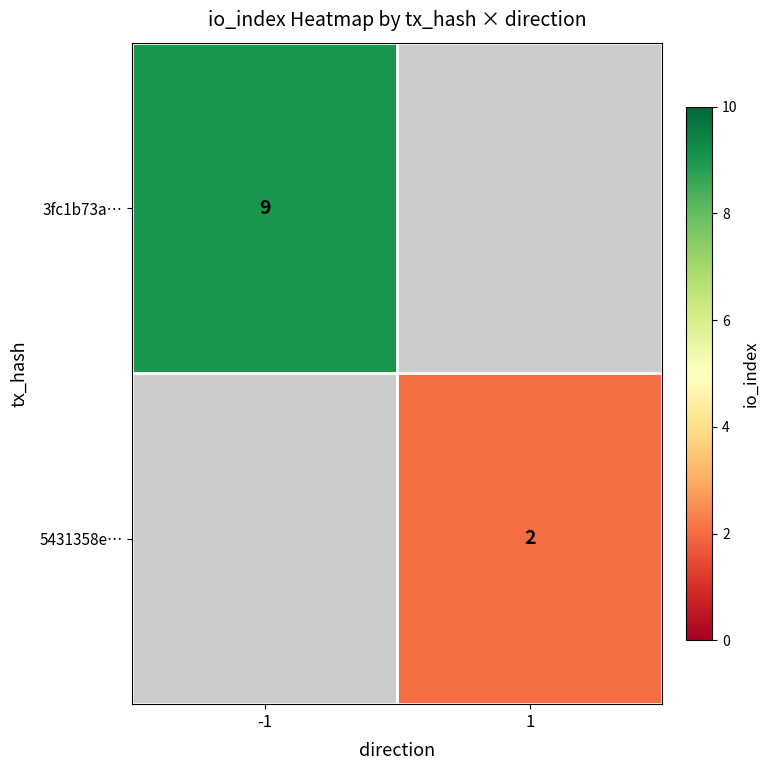

At how many categories does at least one series exceed 6?

1